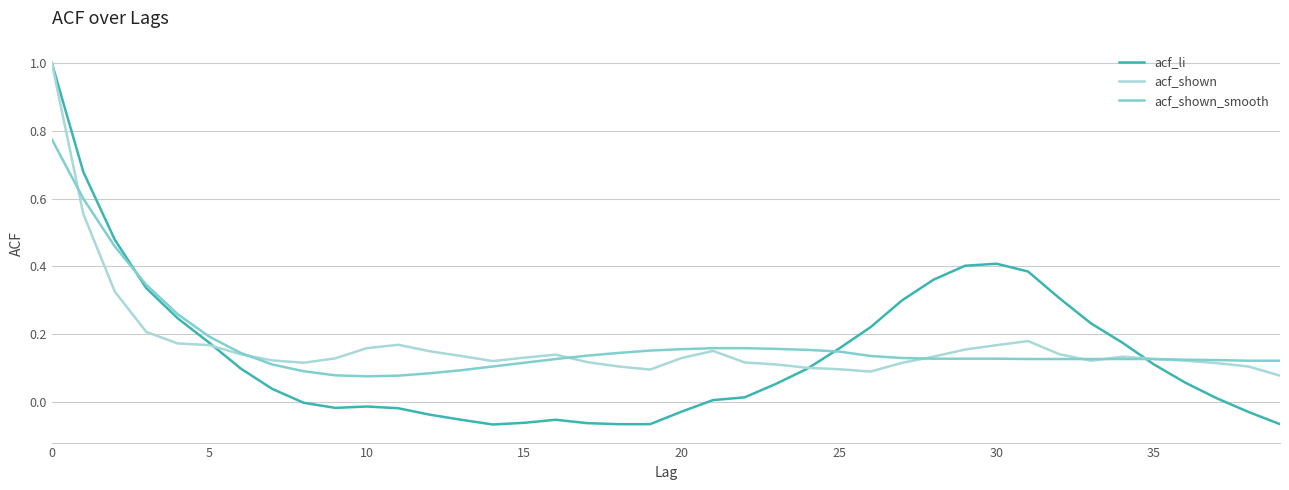

Which series has the largest range (max minus min)?

acf_li